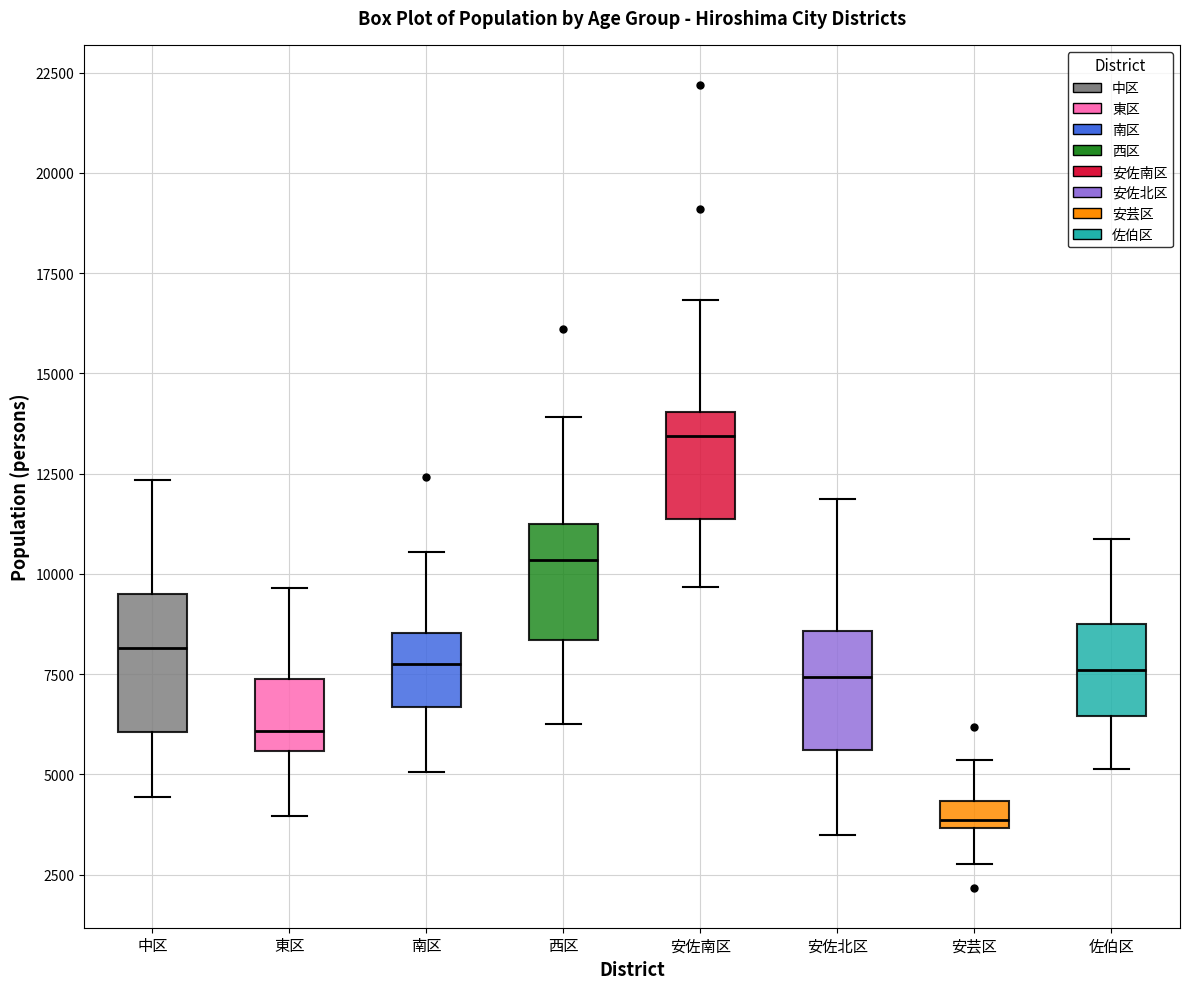

Where does the median line of the box for 東区 sit on the y-axis? The values are not printed on the chart, so give them approximately, as read against the axis.

6000